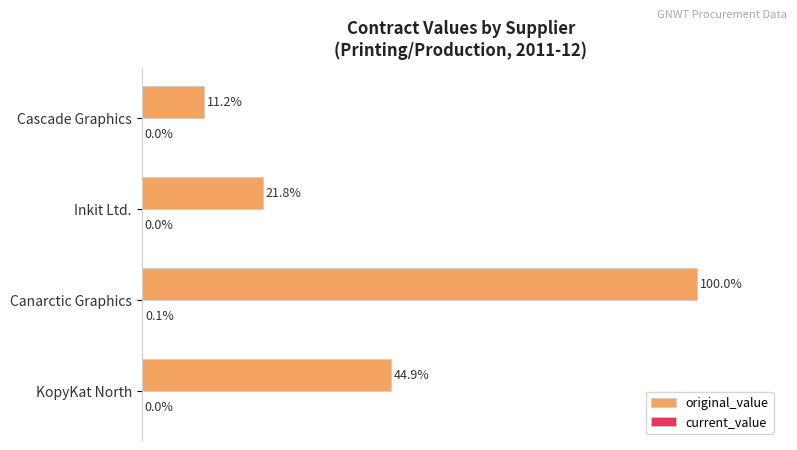

Which series changed the most between KopyKat North and Inkit Ltd.?

original_value